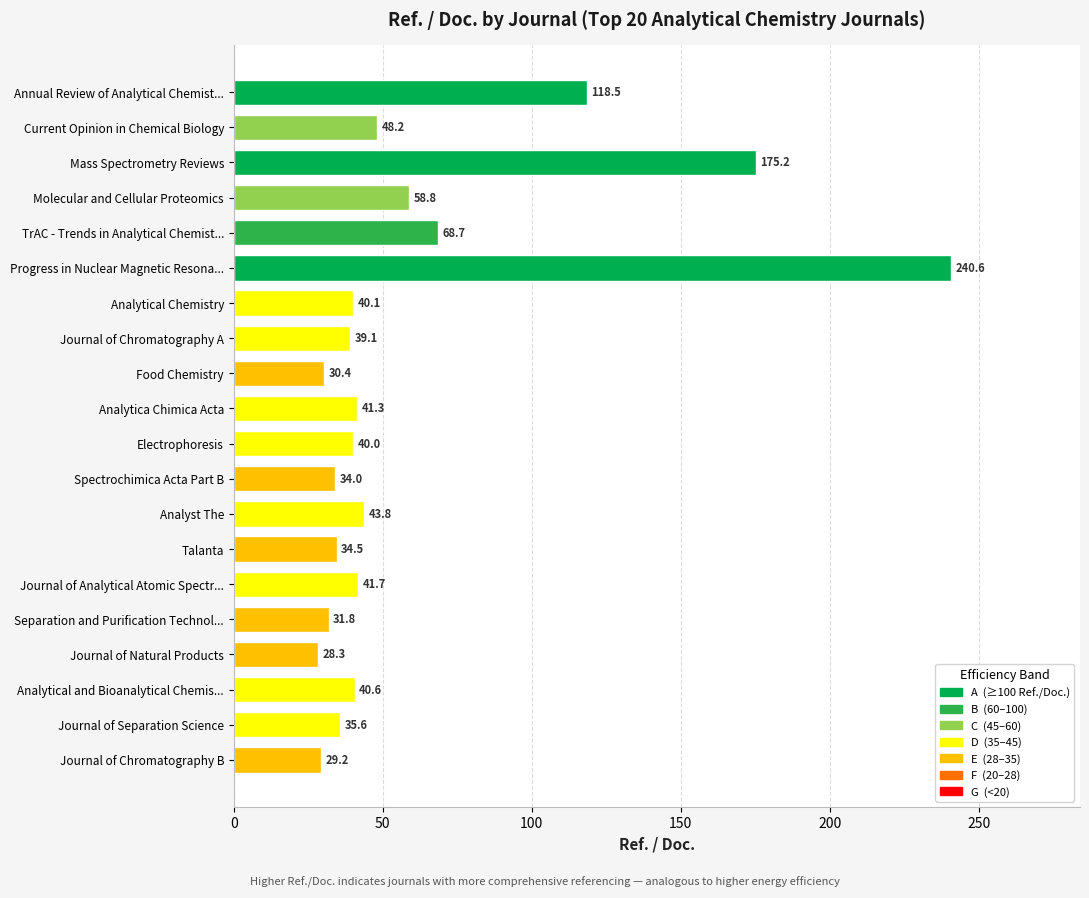

What is the difference between the maximum and minimum values?

212.3